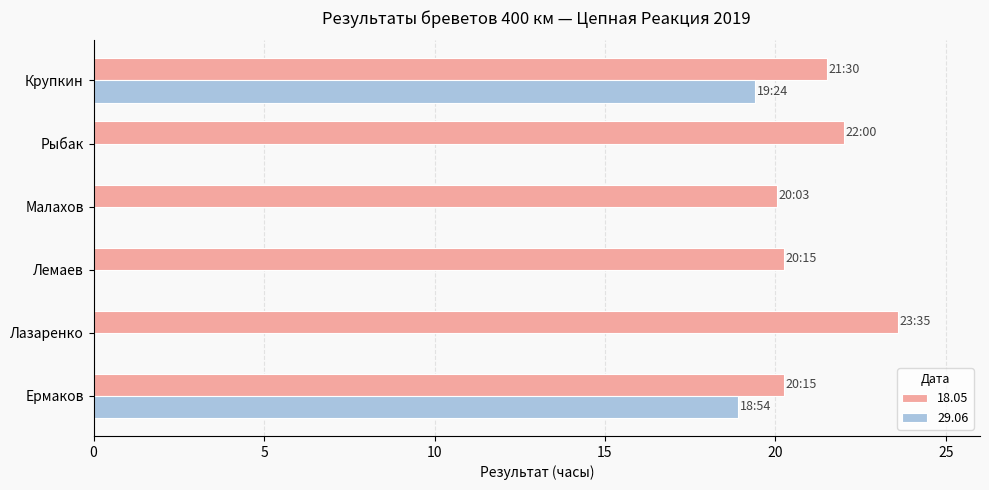

What is the sum of all 18.05 values?

127.6